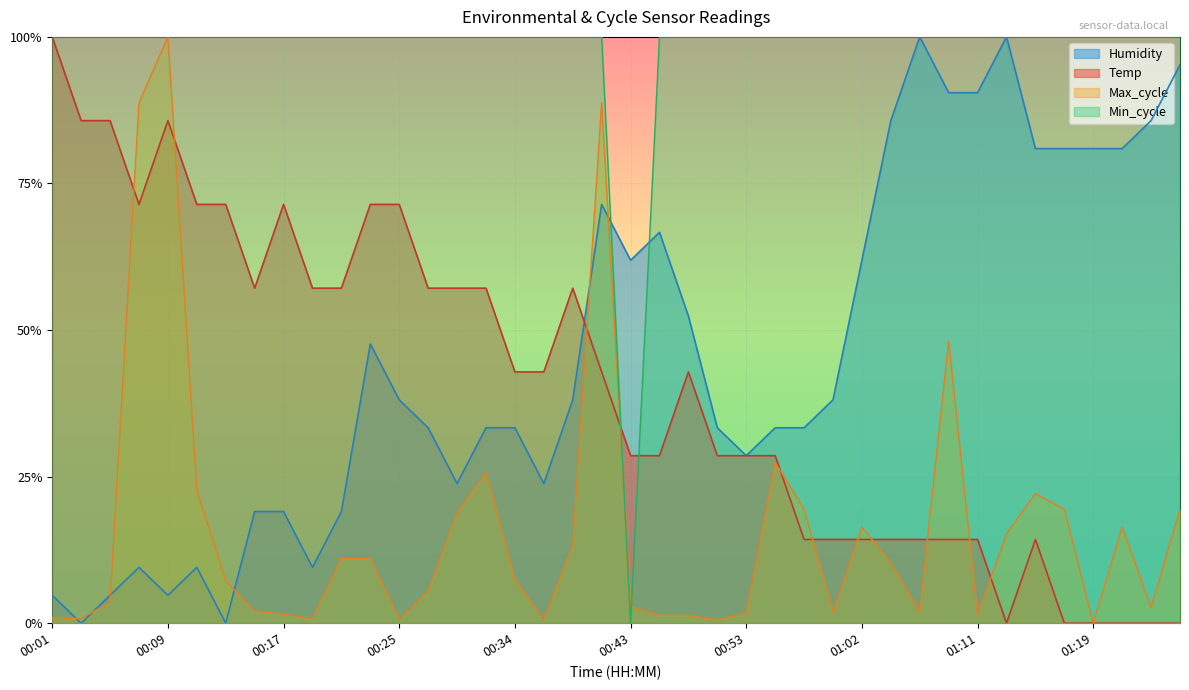

What are all the series names shown in the legend?

Humidity, Temp, Max_cycle, Min_cycle